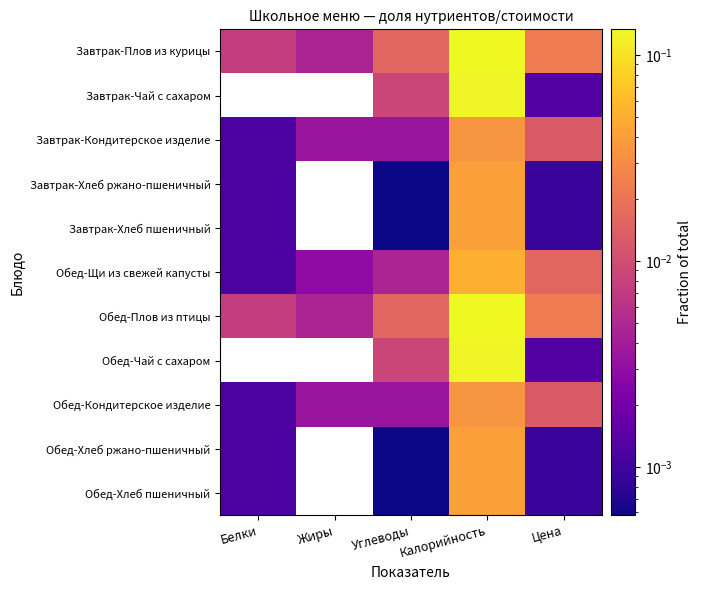

Reading left to right, transcribe all the data shown in this chart.

Завтрак-Плов из курицы: Белки=0.0	Жиры=0.0	Углеводы=0.0	Калорийность=0.1	Цена=0.0
Завтрак-Чай с сахаром: Белки=0.0	Жиры=0.0	Углеводы=0.0	Калорийность=0.1	Цена=0.0
Завтрак-Кондитерское изделие: Белки=0.0	Жиры=0.0	Углеводы=0.0	Калорийность=0.0	Цена=0.0
Завтрак-Хлеб ржано-пшеничный: Белки=0.0	Жиры=0.0	Углеводы=0.0	Калорийность=0.0	Цена=0.0
Завтрак-Хлеб пшеничный: Белки=0.0	Жиры=0.0	Углеводы=0.0	Калорийность=0.0	Цена=0.0
Обед-Щи из свежей капусты: Белки=0.0	Жиры=0.0	Углеводы=0.0	Калорийность=0.1	Цена=0.0
Обед-Плов из птицы: Белки=0.0	Жиры=0.0	Углеводы=0.0	Калорийность=0.1	Цена=0.0
Обед-Чай с сахаром: Белки=0.0	Жиры=0.0	Углеводы=0.0	Калорийность=0.1	Цена=0.0
Обед-Кондитерское изделие: Белки=0.0	Жиры=0.0	Углеводы=0.0	Калорийность=0.0	Цена=0.0
Обед-Хлеб ржано-пшеничный: Белки=0.0	Жиры=0.0	Углеводы=0.0	Калорийность=0.0	Цена=0.0
Обед-Хлеб пшеничный: Белки=0.0	Жиры=0.0	Углеводы=0.0	Калорийность=0.0	Цена=0.0